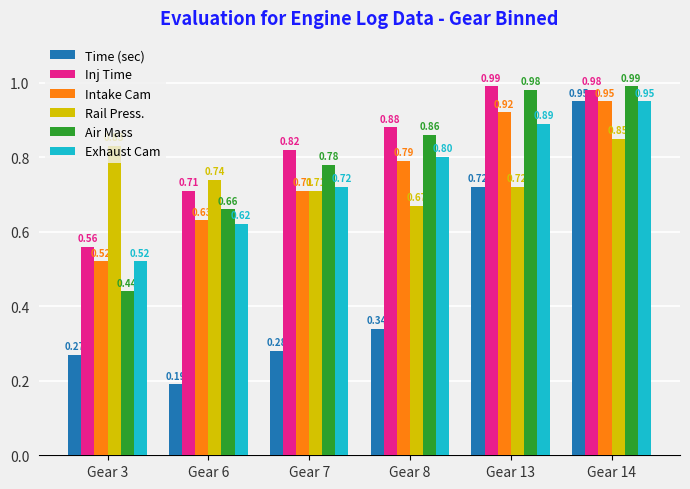

The Intake Cam series shows 0.9 at Gear 3. True or false?

False